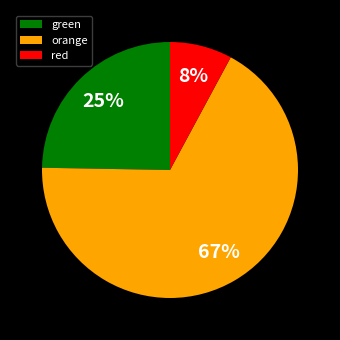

What is the largest slice in the pie chart?

orange